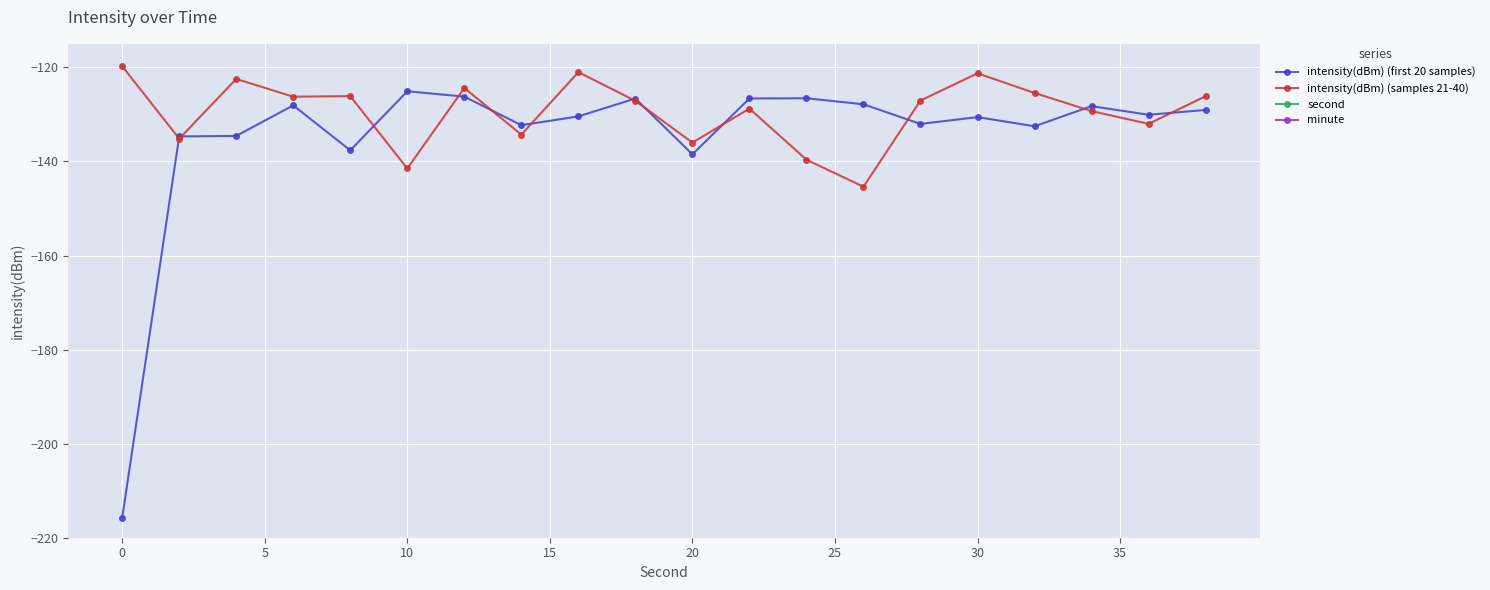

What is the difference between the maximum and minimum values in the intensity(dBm) (first 20 samples) series?

90.7